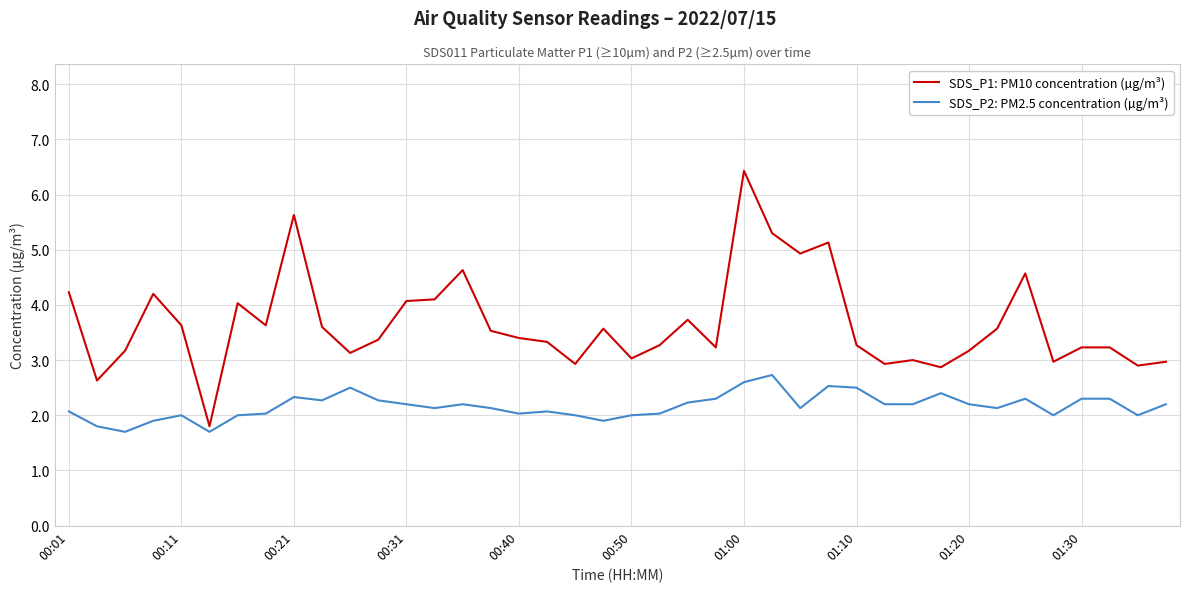

Which series has the largest range (max minus min)?

SDS_P1: PM10 concentration (µg/m³)